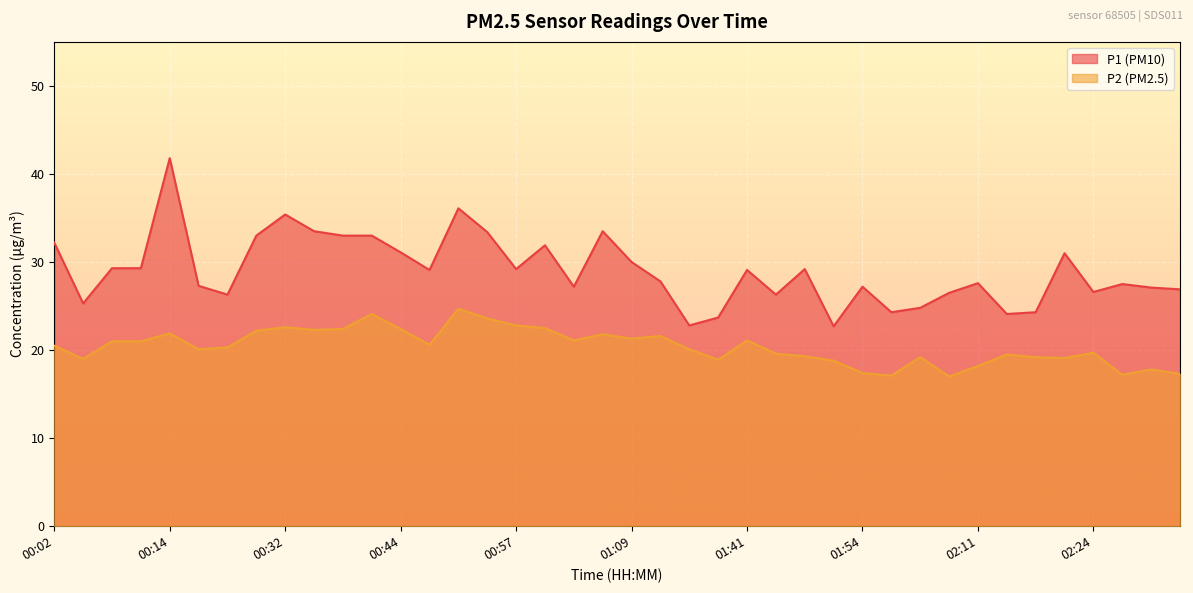

At 00:05, list the series in order from largest to smallest.

P1, P2